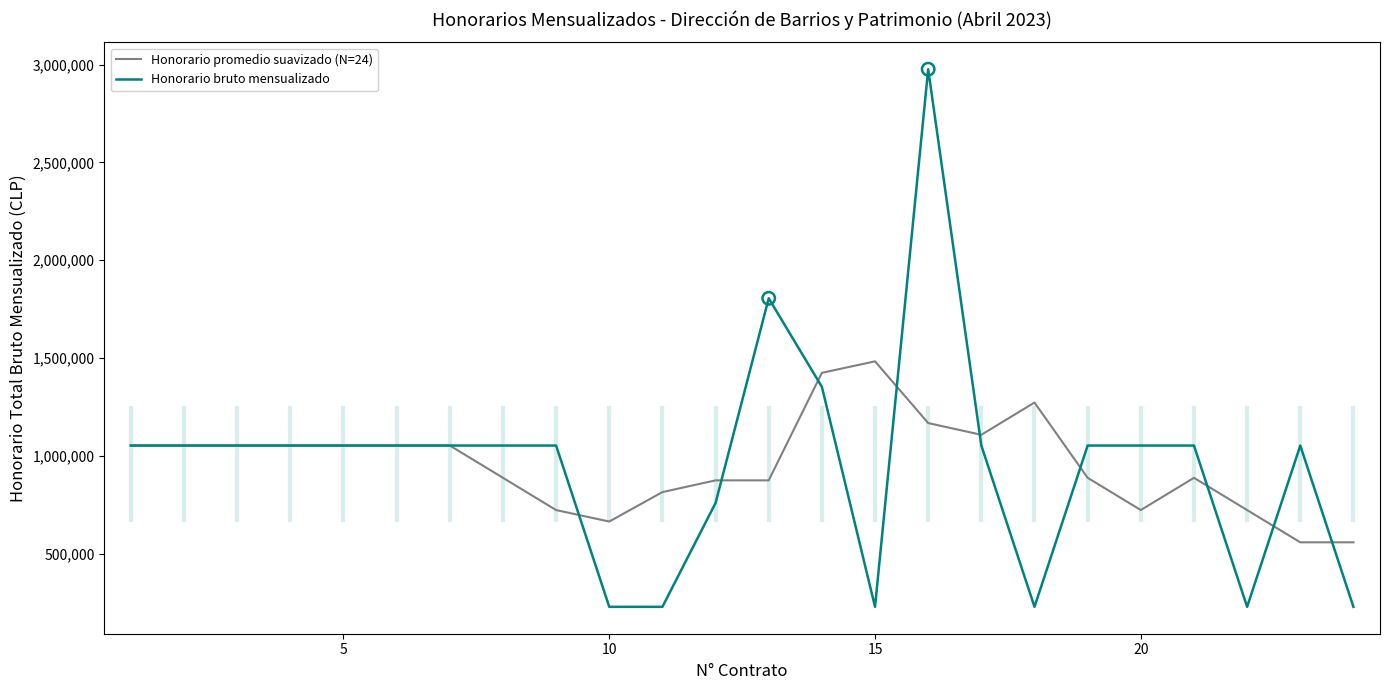

Which series has the largest Y range (max minus min)?

Honorario bruto mensualizado